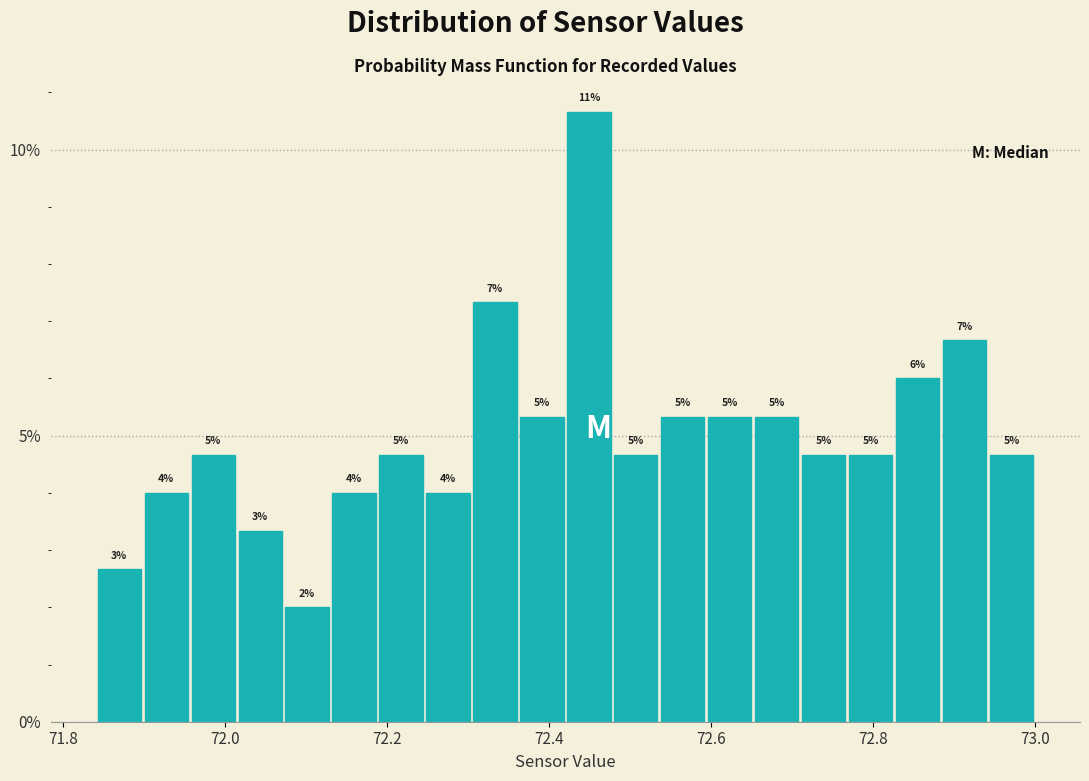

Around what value on the x-axis is the tallest bar? Give the approximate position of its centre, as read against the axis.

72.44